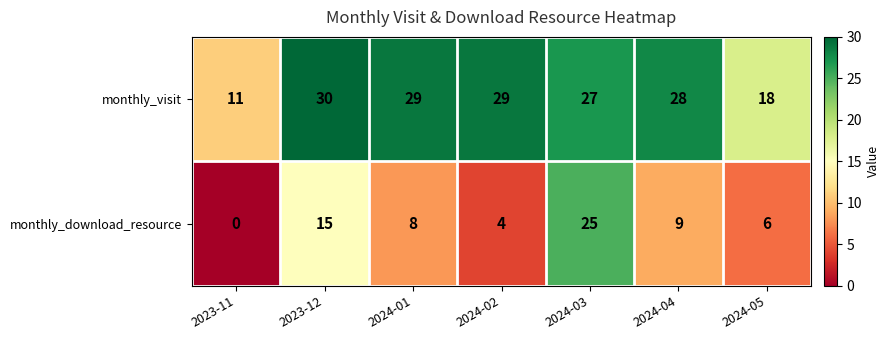

What is the spread (max minus min) of values at 2024-04?

19